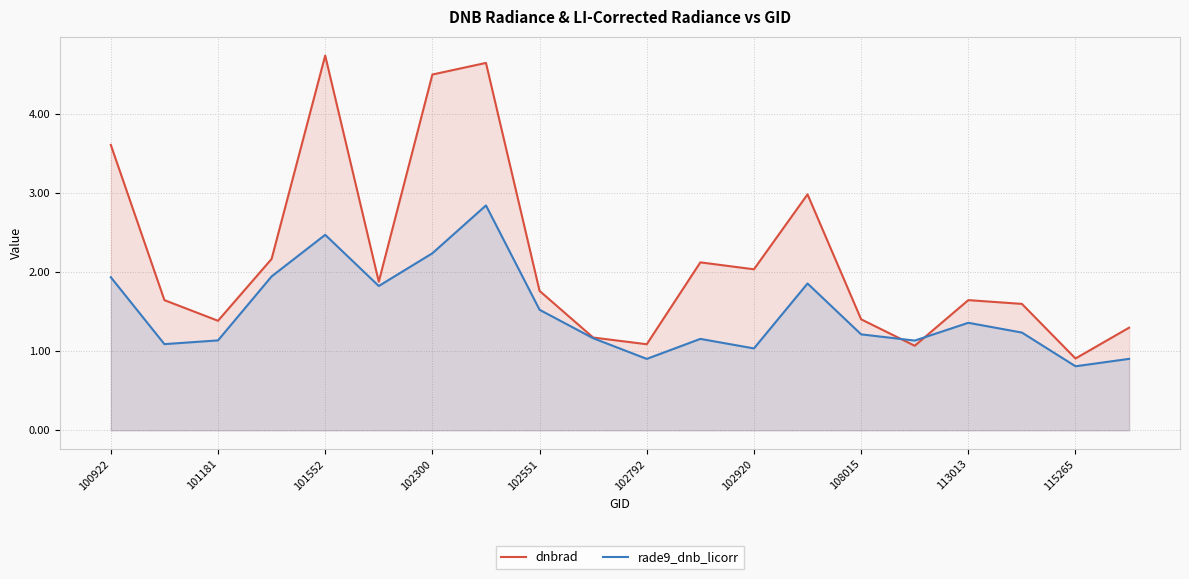

What is the spread (max minus min) of values at 108015?

0.2